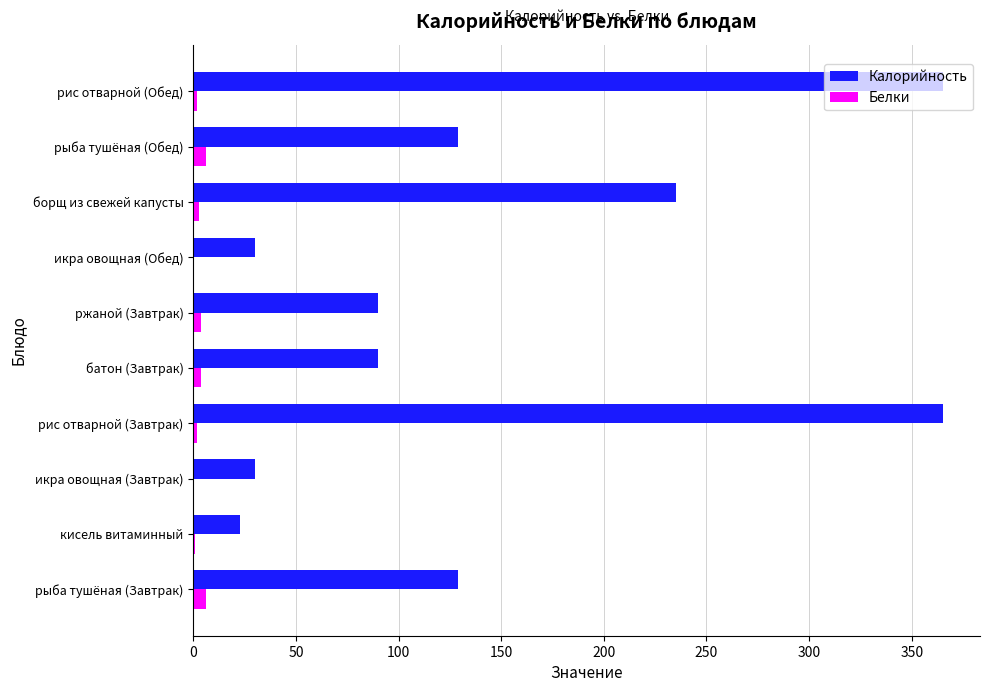

Which series has the largest total across all categories?

Калорийность